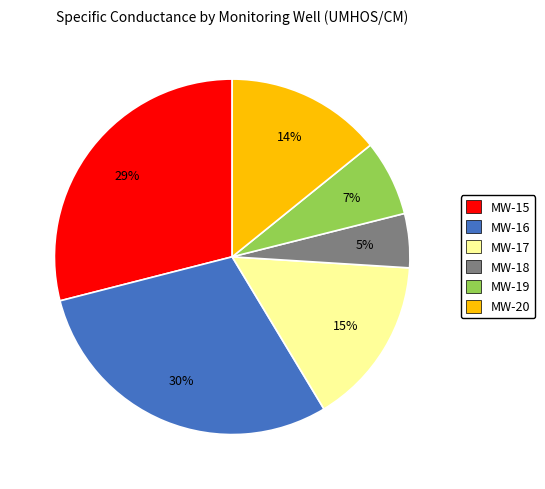

Is it true that MW-20 is 14% of the pie?

True